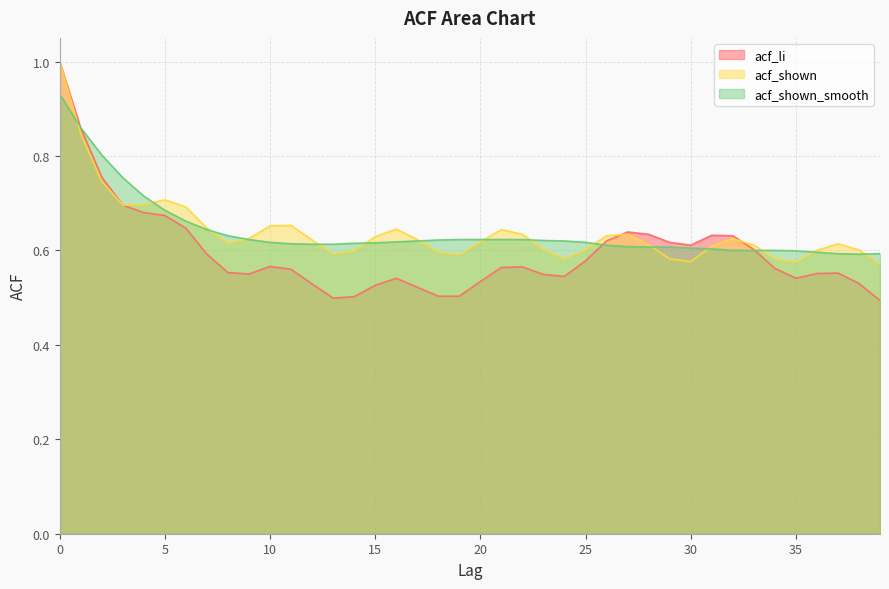

Reading left to right, what are all the values shown in this chart?

acf_li: 0=1.0	1=0.9	2=0.8	3=0.7	4=0.7	5=0.7	6=0.6	7=0.6	8=0.6	9=0.6	10=0.6	11=0.6	12=0.5	13=0.5	14=0.5	15=0.5	16=0.5	17=0.5	18=0.5	19=0.5	20=0.5	21=0.6	22=0.6	23=0.5	24=0.5	25=0.6	26=0.6	27=0.6	28=0.6	29=0.6	30=0.6	31=0.6	32=0.6	33=0.6	34=0.6	35=0.5	36=0.6	37=0.6	38=0.5	39=0.5
acf_shown: 0=1.0	1=0.8	2=0.7	3=0.7	4=0.7	5=0.7	6=0.7	7=0.6	8=0.6	9=0.6	10=0.7	11=0.7	12=0.6	13=0.6	14=0.6	15=0.6	16=0.6	17=0.6	18=0.6	19=0.6	20=0.6	21=0.6	22=0.6	23=0.6	24=0.6	25=0.6	26=0.6	27=0.6	28=0.6	29=0.6	30=0.6	31=0.6	32=0.6	33=0.6	34=0.6	35=0.6	36=0.6	37=0.6	38=0.6	39=0.6
acf_shown_smooth: 0=0.9	1=0.9	2=0.8	3=0.8	4=0.7	5=0.7	6=0.7	7=0.6	8=0.6	9=0.6	10=0.6	11=0.6	12=0.6	13=0.6	14=0.6	15=0.6	16=0.6	17=0.6	18=0.6	19=0.6	20=0.6	21=0.6	22=0.6	23=0.6	24=0.6	25=0.6	26=0.6	27=0.6	28=0.6	29=0.6	30=0.6	31=0.6	32=0.6	33=0.6	34=0.6	35=0.6	36=0.6	37=0.6	38=0.6	39=0.6